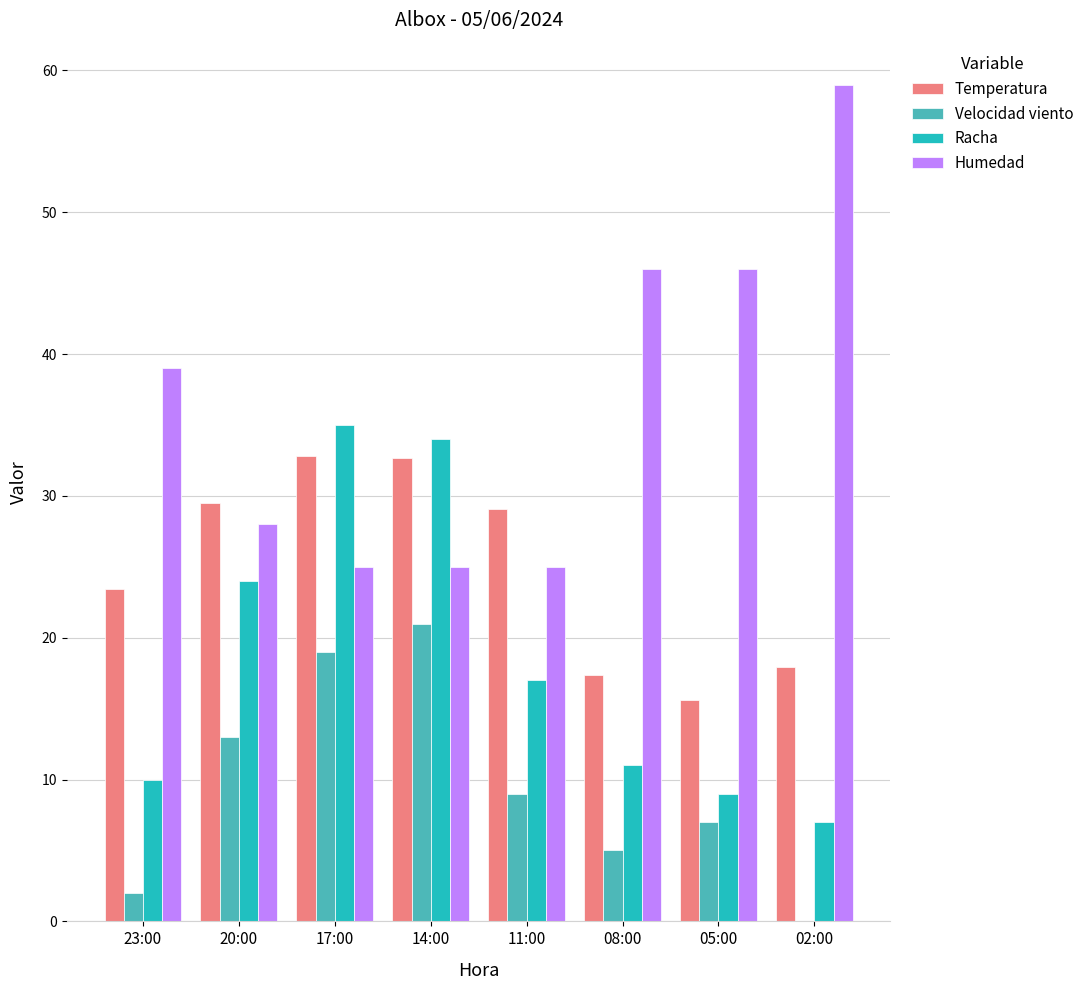

Between 11:00 and 05:00, which series saw the biggest shift?

Humedad